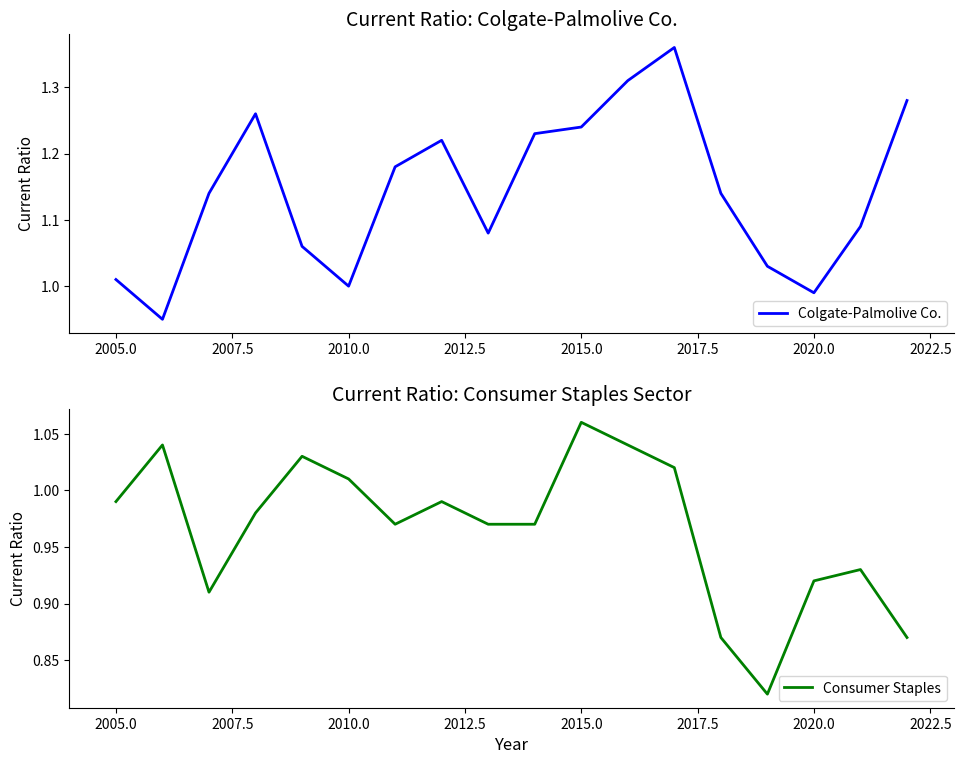

True or false: Colgate-Palmolive Co. has a value of 0.6 at 2015.0.

False